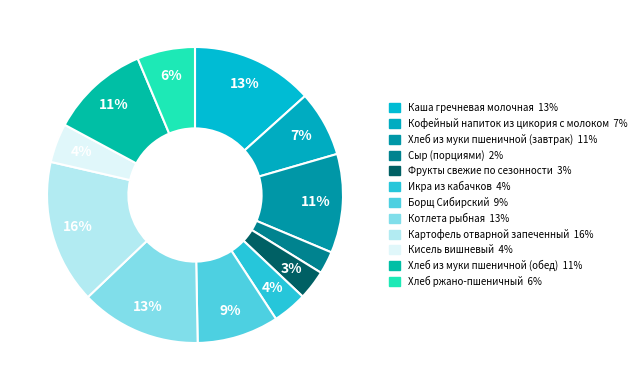

To the nearest percent, what is the average slice percentage?

8%